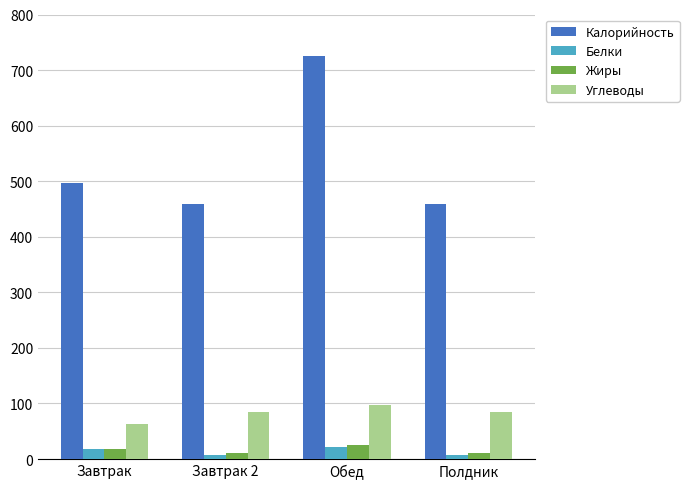

Where is Калорийность nearest to the value 591?

Завтрак